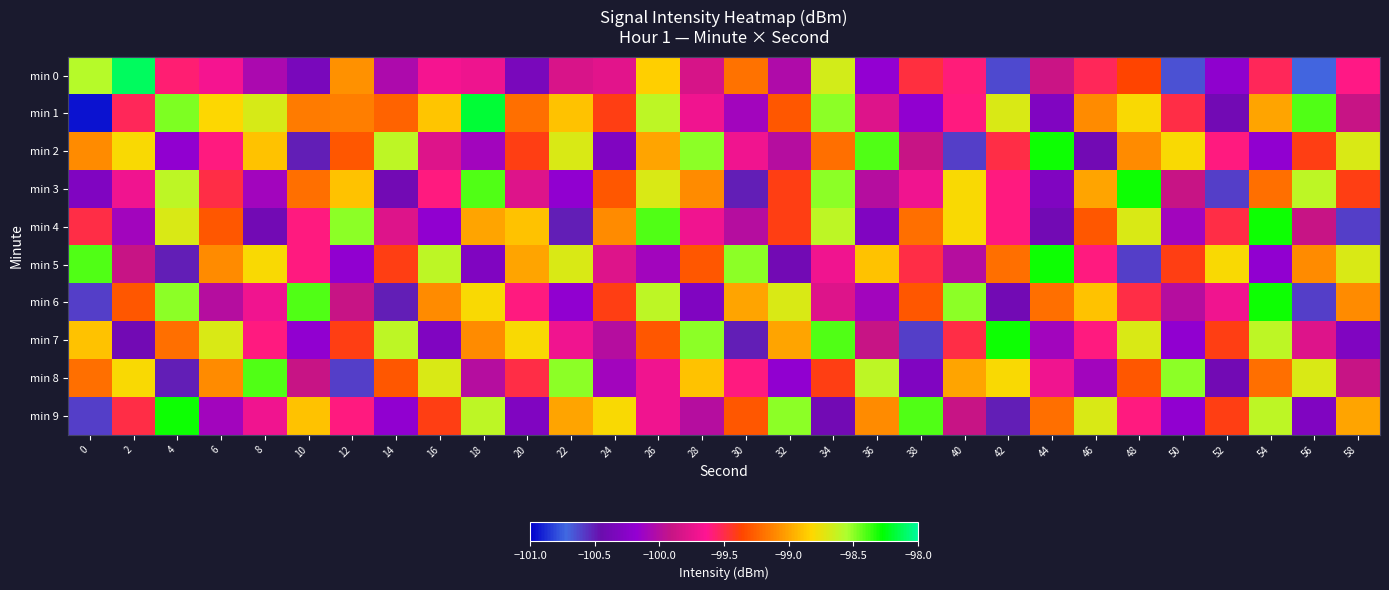

At how many categories does at least one series exceed -99?

30